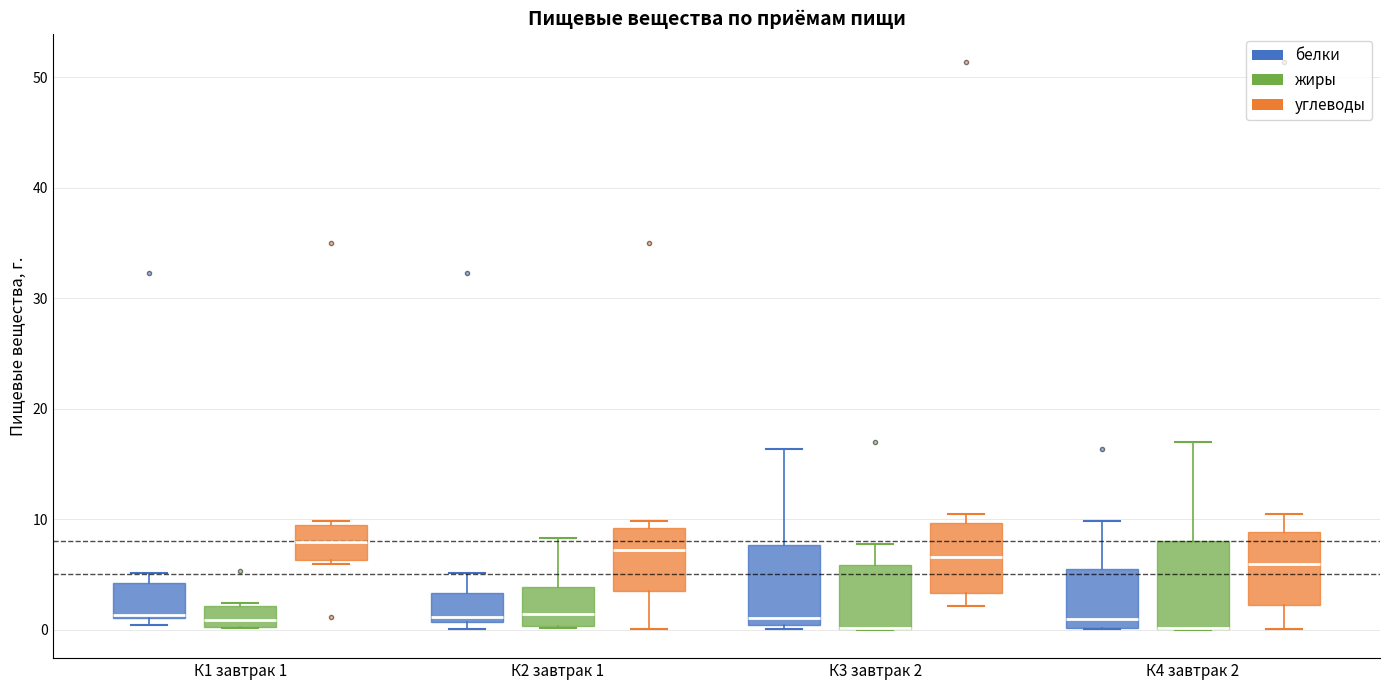

Reading left to right, transcribe this box plot: for each box, give where its median line is, the range the box spans, and where its two whiskers end, as read against the y-axis. The values are not printed on the chart, so give them approximately, as read against the axis.

К1 завтрак 1 (белки): median 1, box 1 to 4, whiskers 0 to 5
К1 завтрак 1 (жиры): median 1, box 0 to 2, whiskers 0 to 2
К1 завтрак 1 (углеводы): median 8, box 6 to 10, whiskers 6 (just below the box's lower edge) to 10 (just above the box's upper edge)
К2 завтрак 1 (белки): median 1 (just above the box's lower edge), box 1 to 3, whiskers 0 to 5
К2 завтрак 1 (жиры): median 1, box 0 to 4, whiskers 0 to 8
К2 завтрак 1 (углеводы): median 7, box 4 to 9, whiskers 0 to 10
К3 завтрак 2 (белки): median 1, box 0 to 8, whiskers 0 (just below the box's lower edge) to 16
К3 завтрак 2 (жиры): median 0 (drawn on the box's lower edge), box 0 to 6, whiskers 0 to 8
К3 завтрак 2 (углеводы): median 7, box 3 to 10, whiskers 2 to 11
К4 завтрак 2 (белки): median 1, box 0 to 6, whiskers 0 to 10
К4 завтрак 2 (жиры): median 0 (drawn on the box's lower edge), box 0 to 8, whiskers 0 to 17
К4 завтрак 2 (углеводы): median 6, box 2 to 9, whiskers 0 to 11